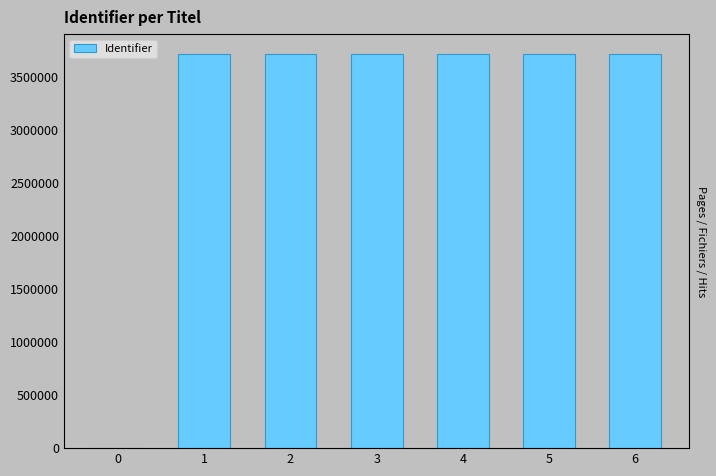

List the labels in order of value, largest first.

6, 5, 4, 3, 2, 1, 0